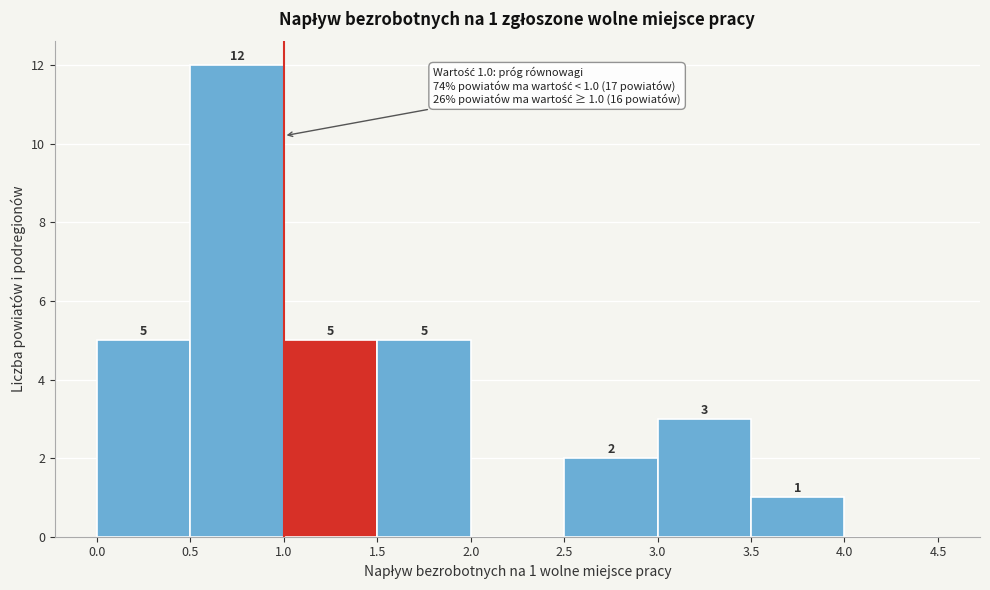

Which range on the x-axis has the tallest bar?

0.5 to 1.0